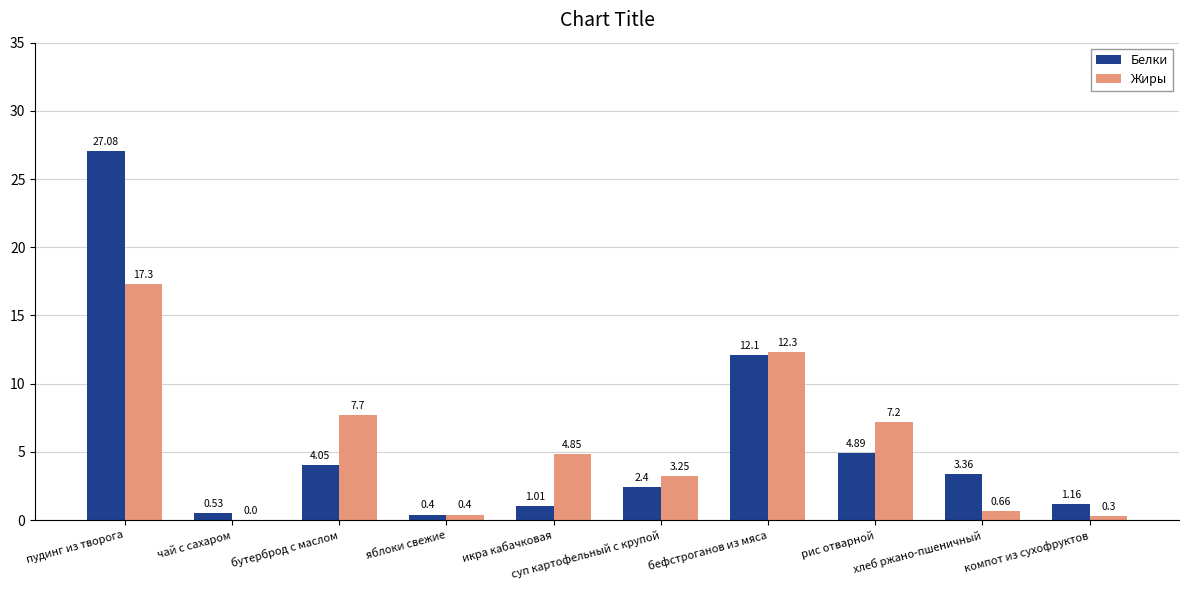

Which series has the largest total across all categories?

Белки